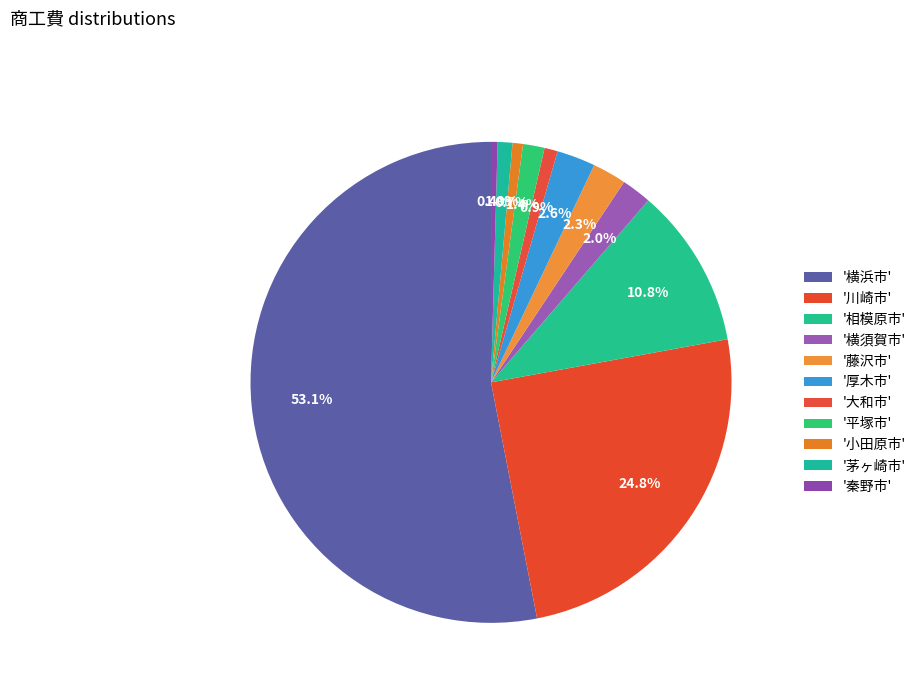

Which slice is the smallest?

秦野市